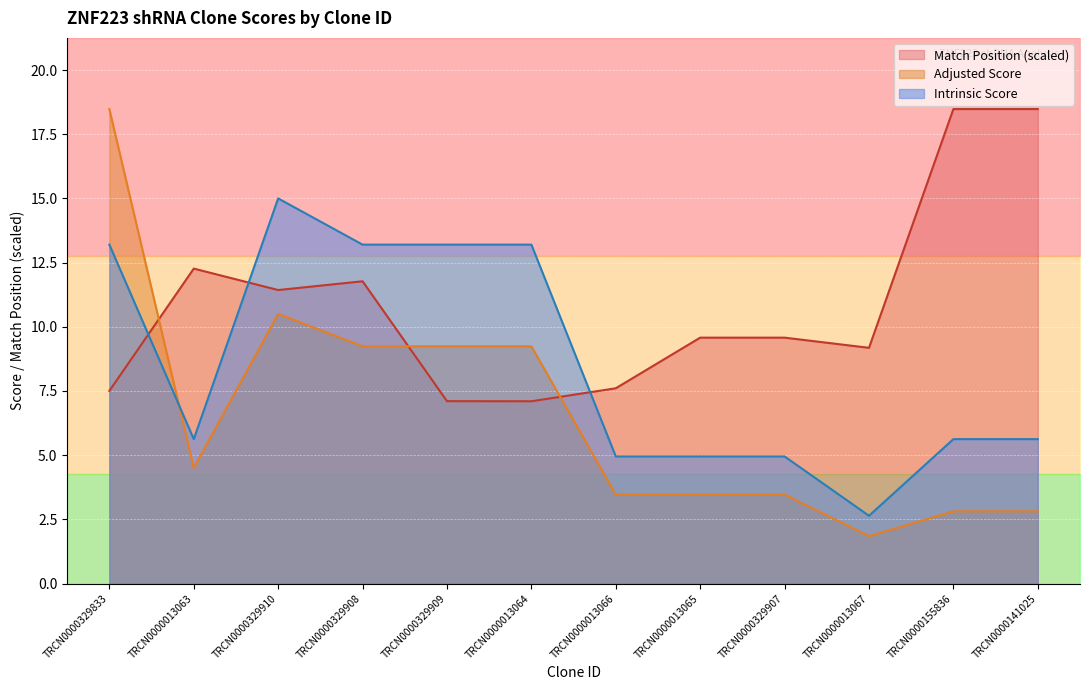

At which label does Adjusted Score reach its minimum?

TRCN0000013067